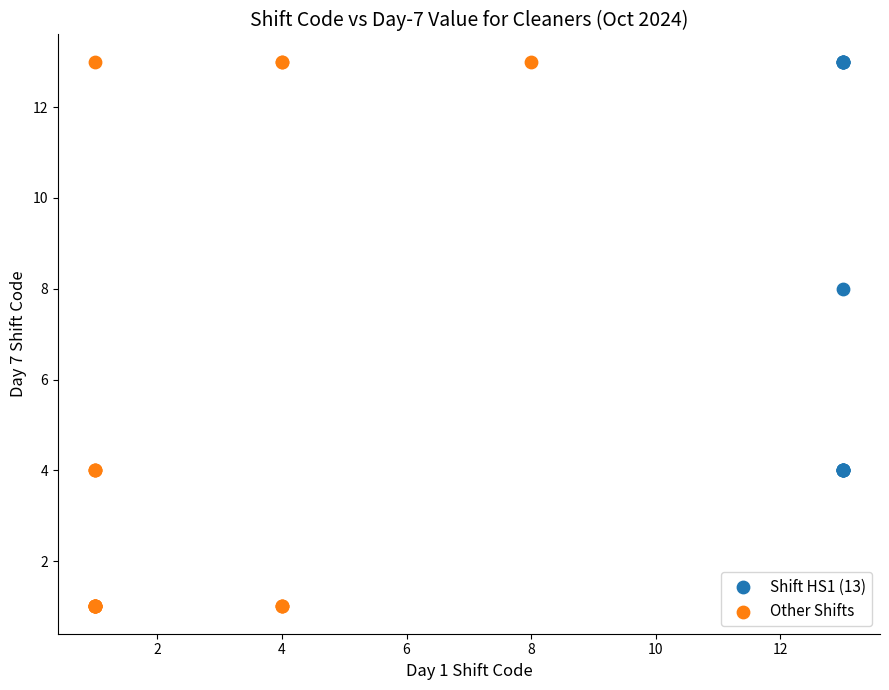

What are all the series names shown in the legend?

Shift HS1 (13), Other Shifts